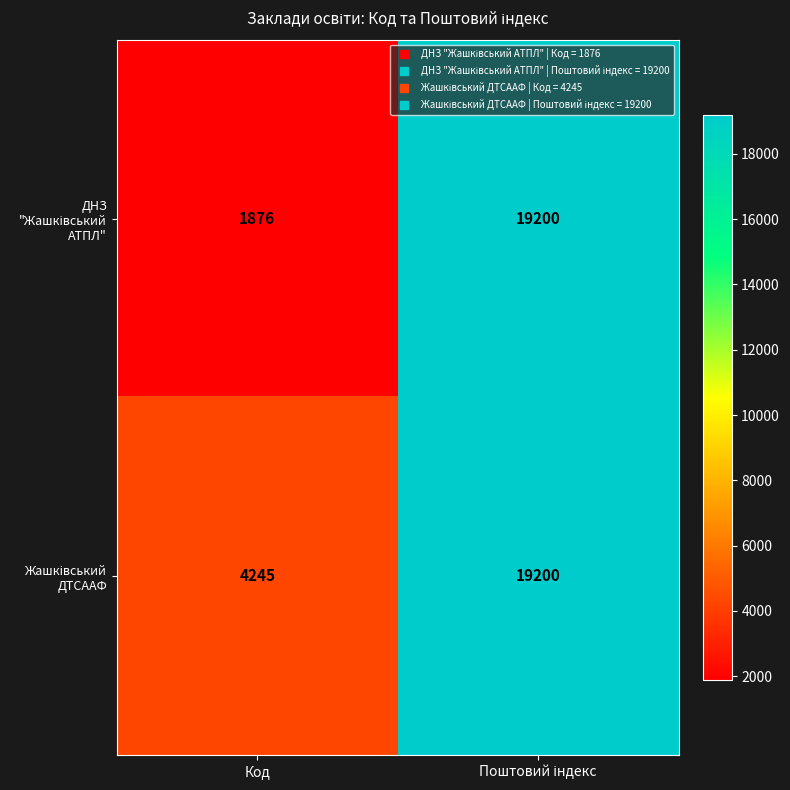

What is the spread (max minus min) of values at Код?

2369